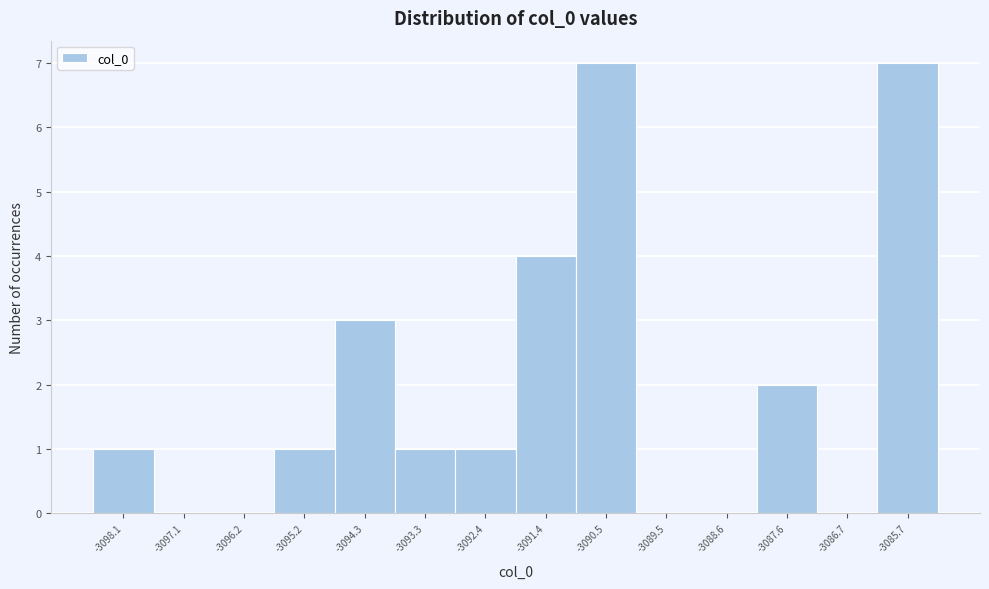

Reading left to right, transcribe all the data shown in this chart.

-3098.1=1	-3097.1=0	-3096.2=0	-3095.2=1	-3094.3=3	-3093.3=1	-3092.4=1	-3091.4=4	-3090.5=7	-3089.5=0	-3088.6=0	-3087.6=2	-3086.7=0	-3085.7=7